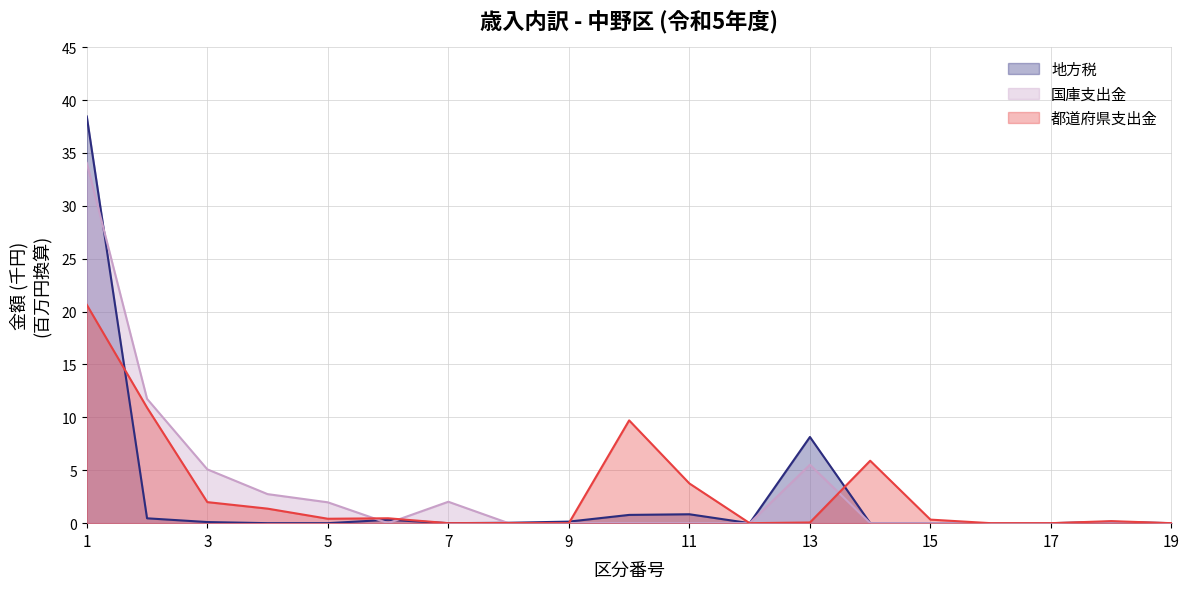

At which label does 地方税 reach its minimum?

4